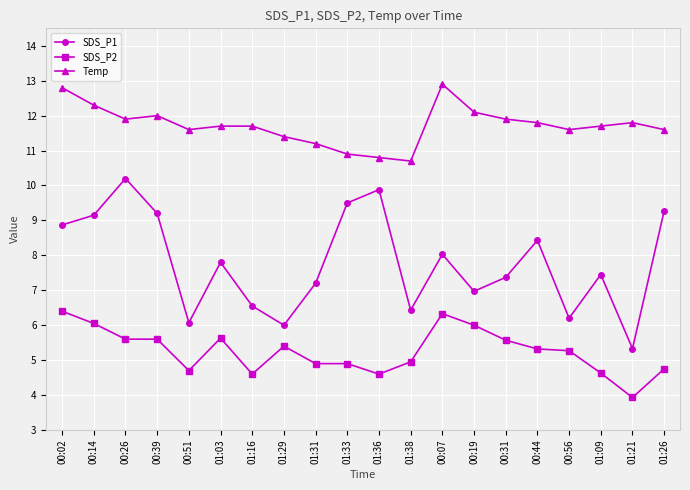

The SDS_P1 series shows 1.4 at 01:21. True or false?

False